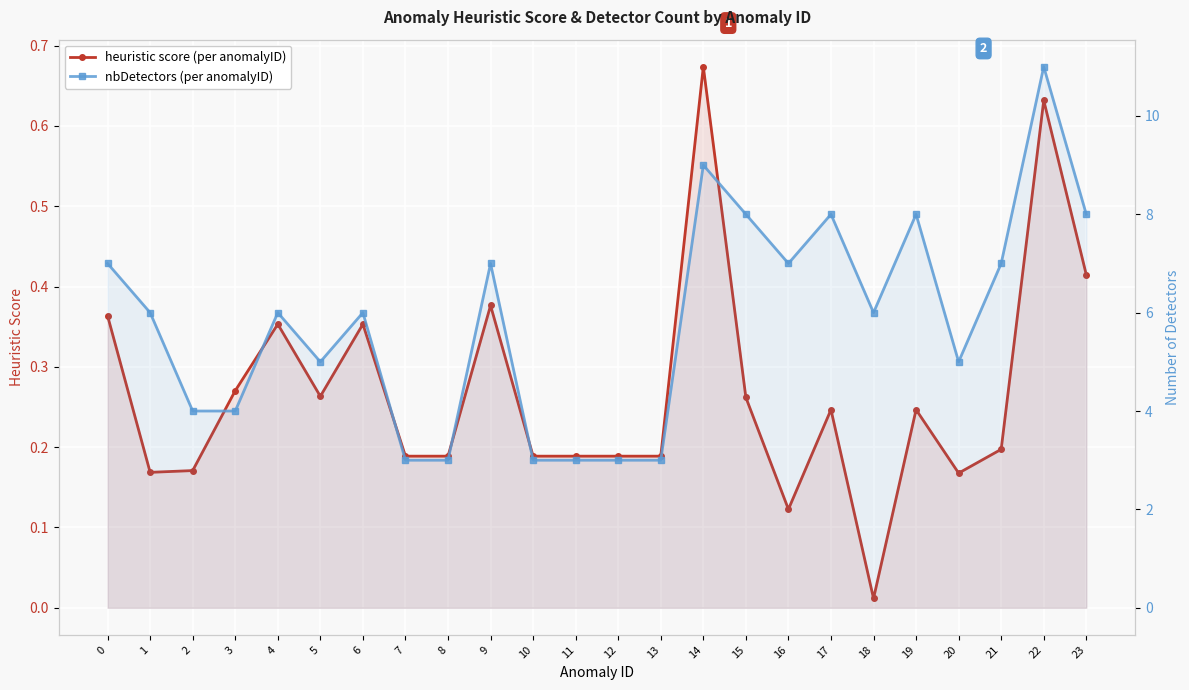

How many lines are shown in the chart?

2